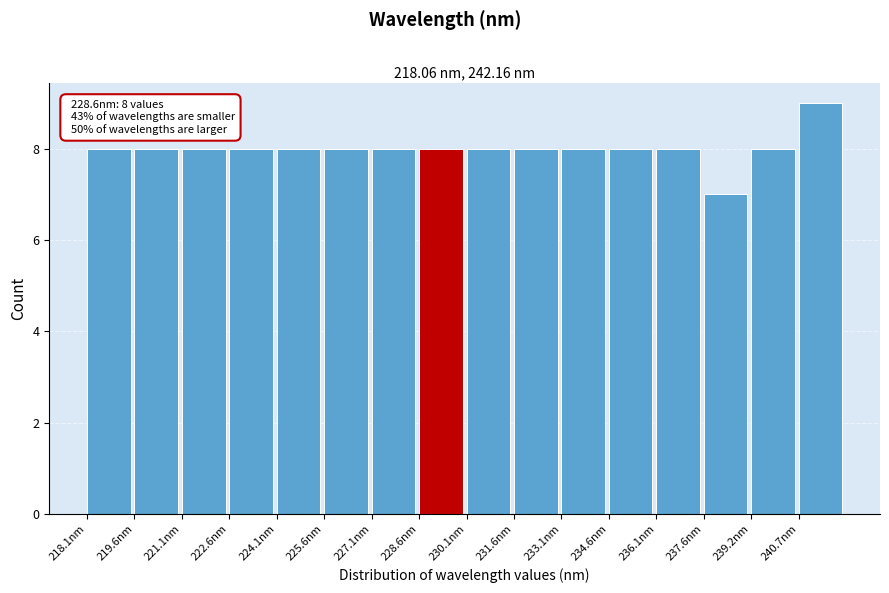

Which range on the x-axis has the tallest bar?

240.6 to 242.2